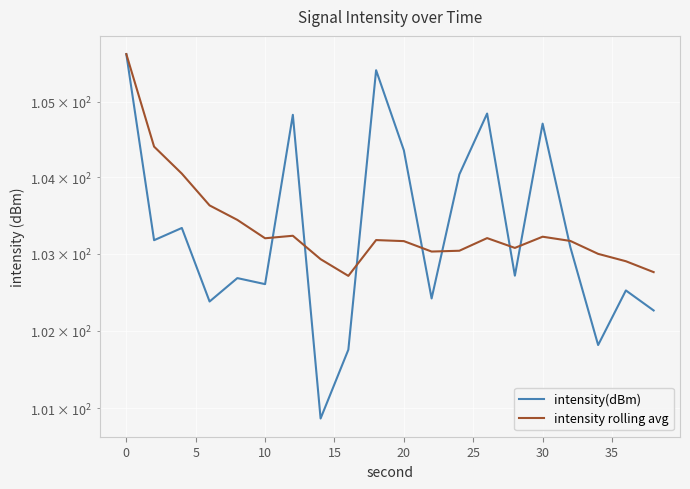

At how many categories does at least one series exceed 104?

9